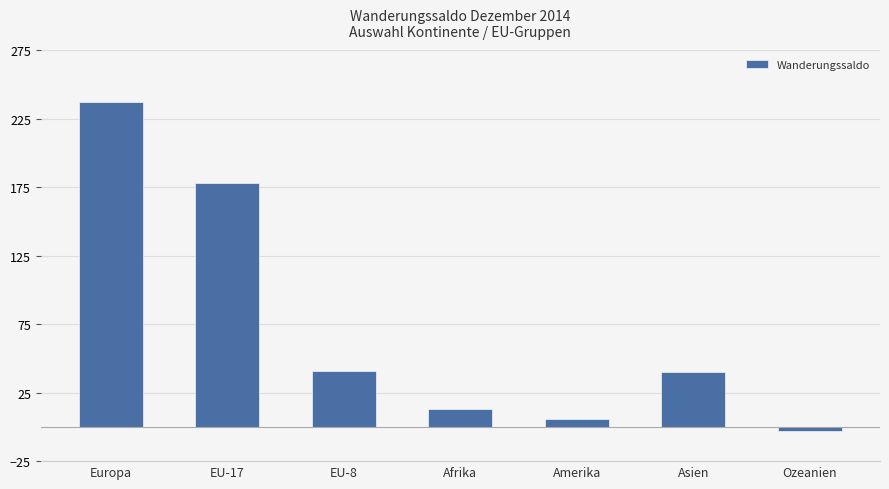

How many values are below zero?

1